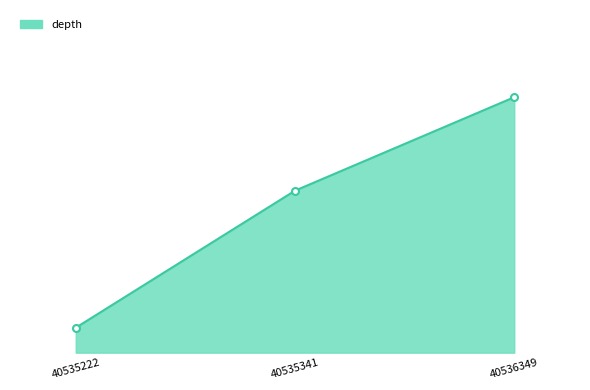

What is the value of the 2nd point from the left?

26